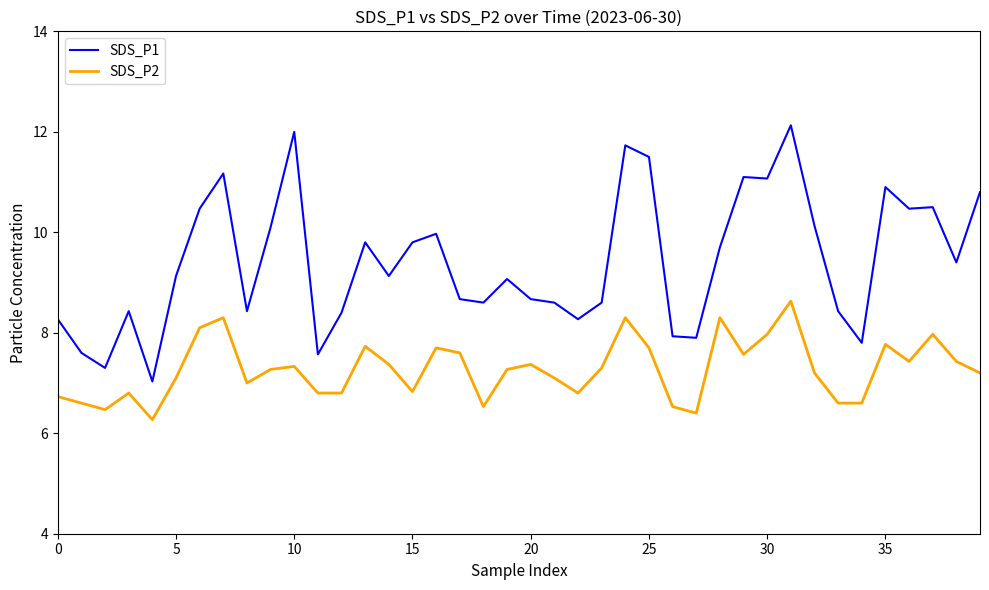

True or false: SDS_P2 and SDS_P1 cross at least once.

False